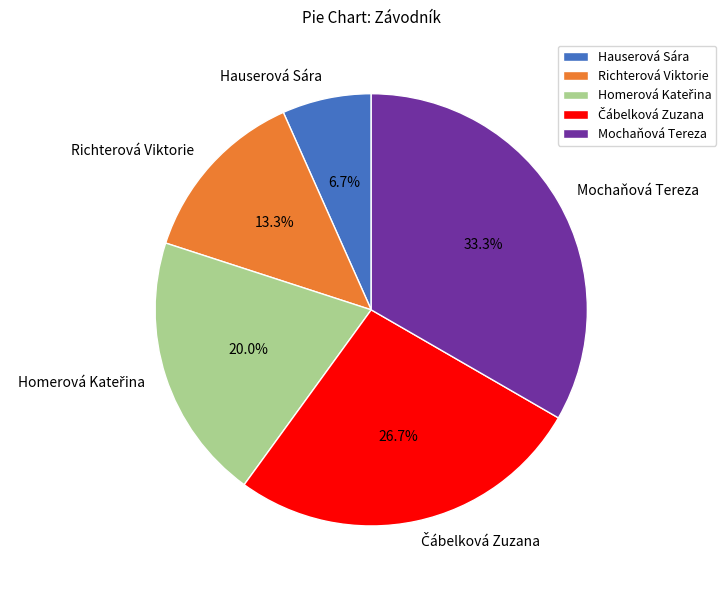

Which category has the smallest portion of the pie?

Hauserová Sára